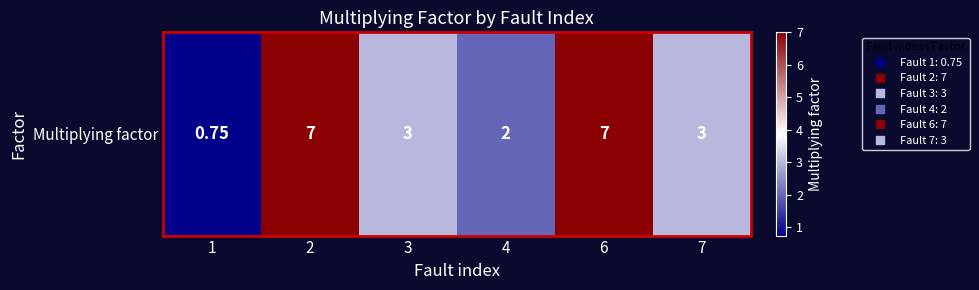

At which category does the chart reach its minimum across all series?

1